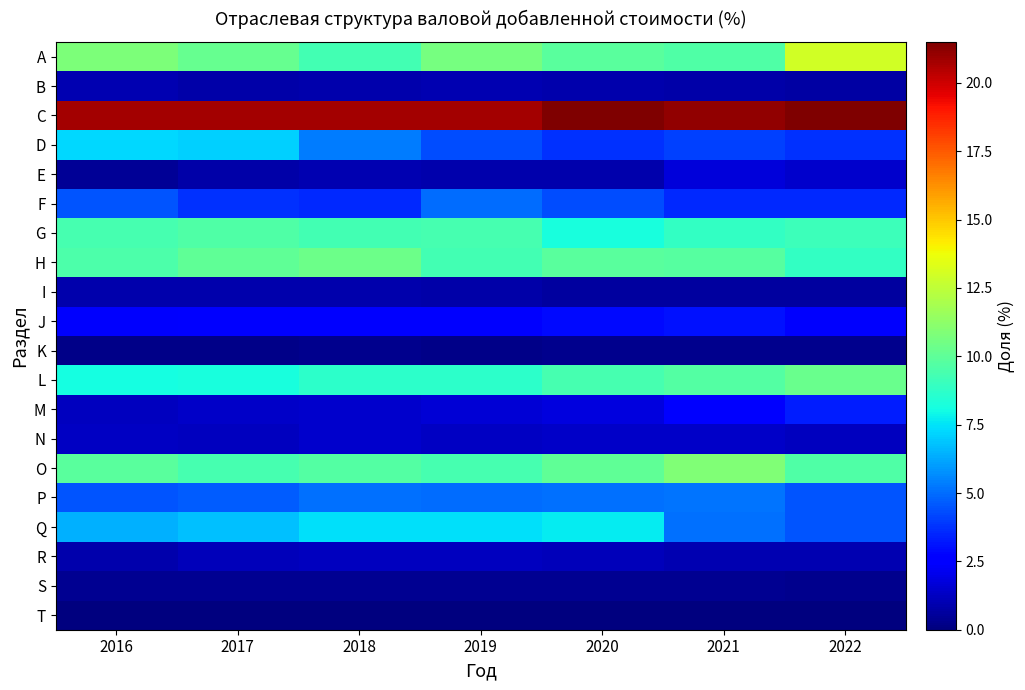

What is the total value across all series at 2020?

100.0